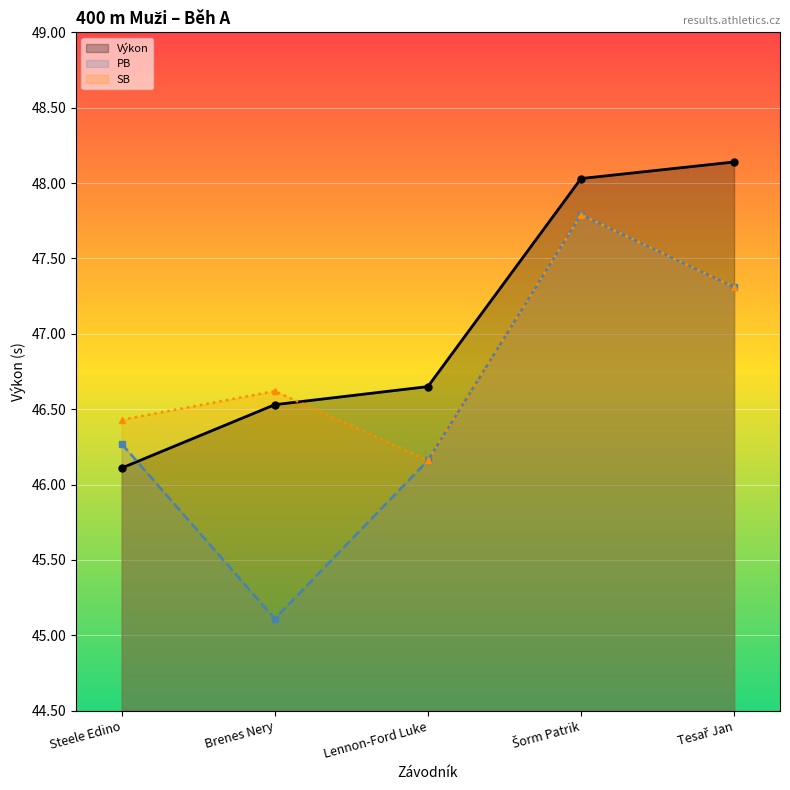

List the series in order of their peak value, lowest first.

PB, SB, Výkon